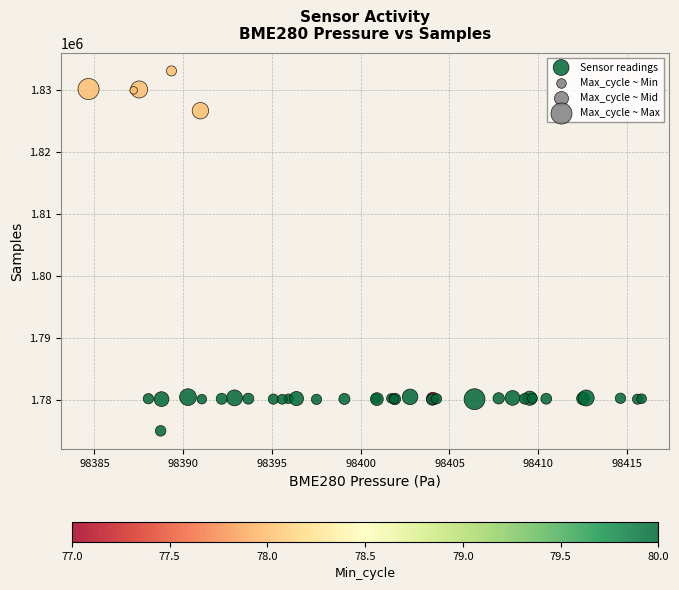

What Y value in the scatter plot is closest to 1804015?

1826633